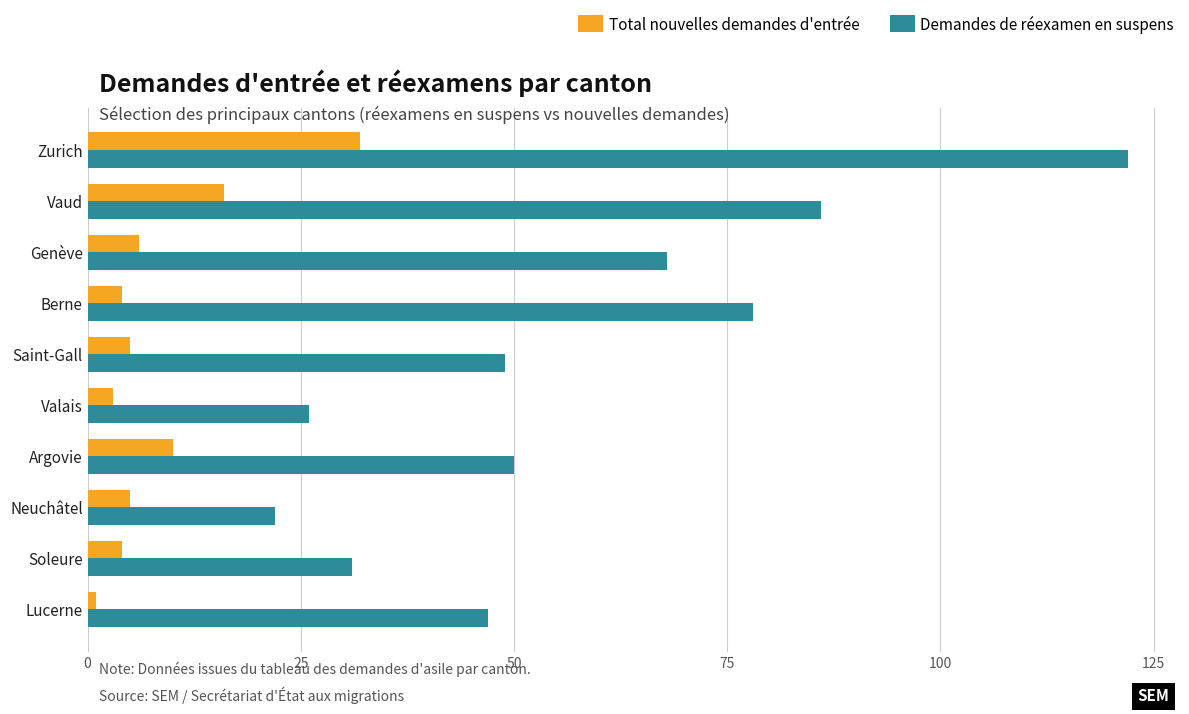

The value of Total nouvelles demandes d'entrée at Valais is 3. True or false?

True